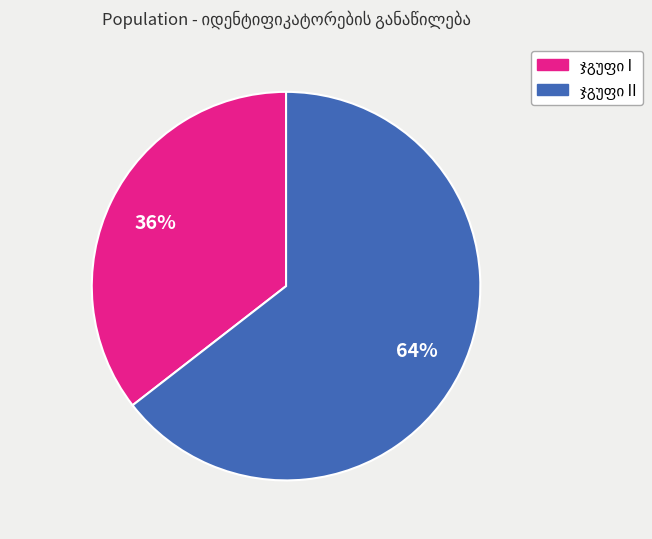

To the nearest percent, what is the average slice percentage?

50%